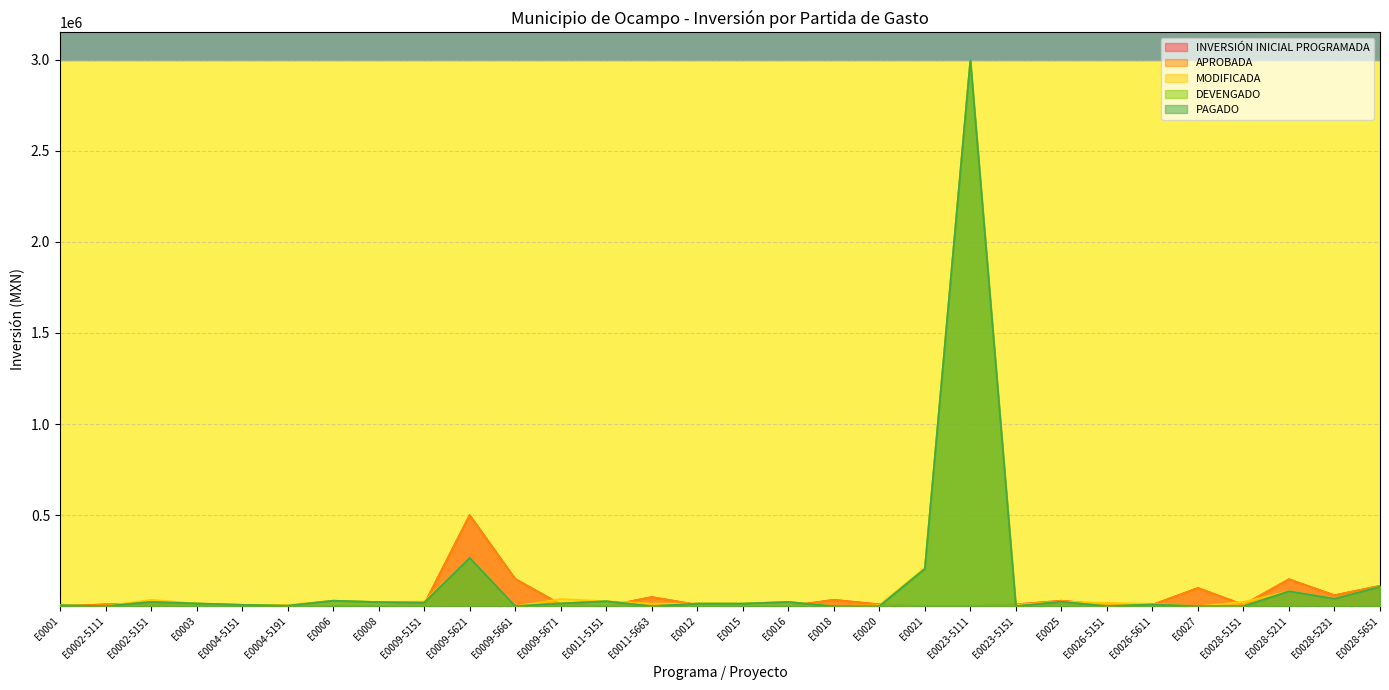

List the series in order of their peak value, highest first.

MODIFICADA, DEVENGADO, PAGADO, INVERSIÓN INICIAL PROGRAMADA, APROBADA